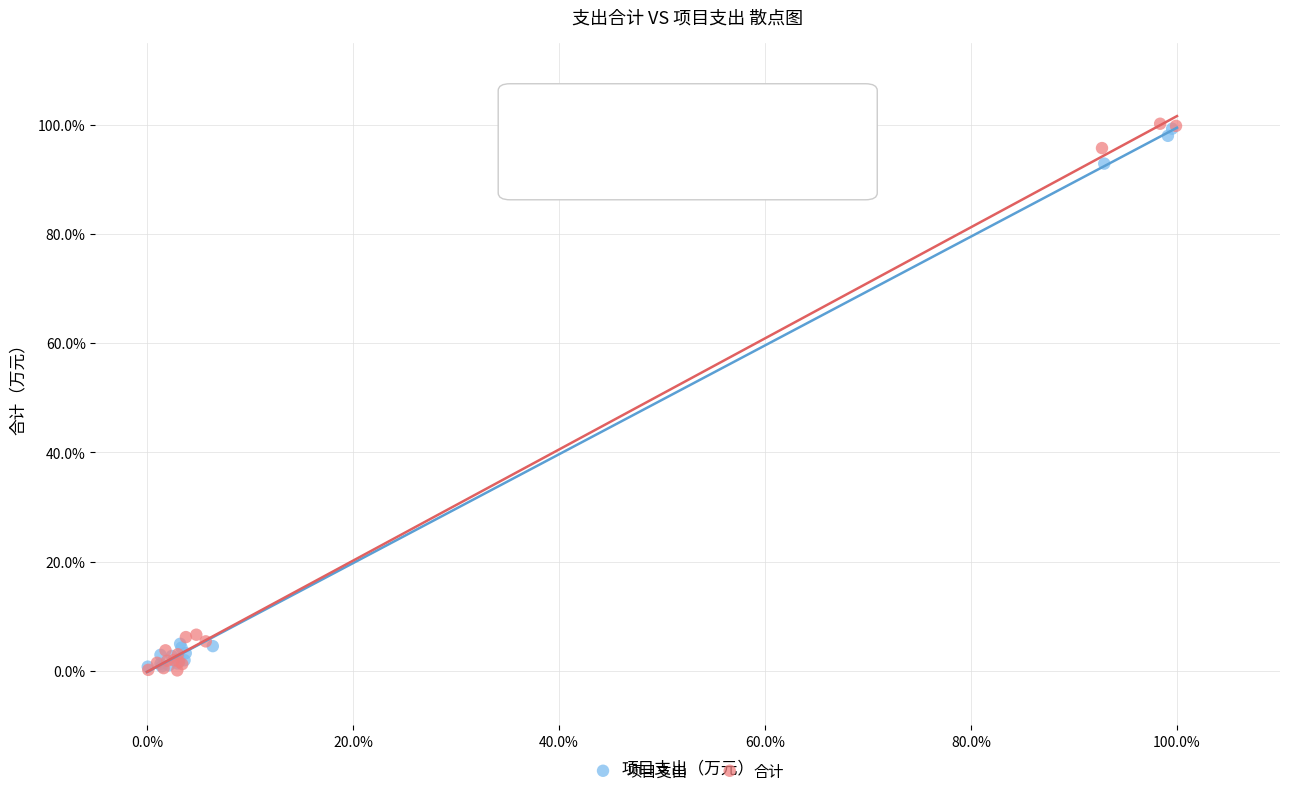

What are all the series names shown in the legend?

项目支出, 合计